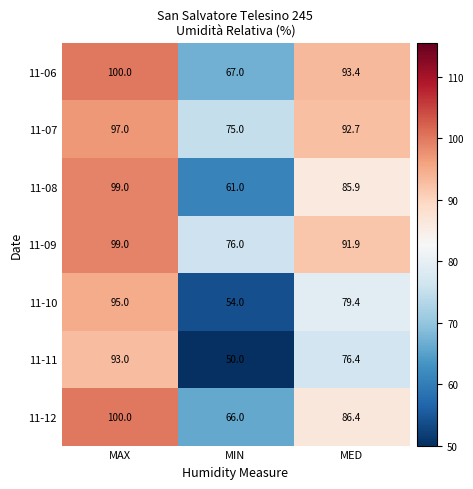

True or false: 11-11 has a value of 93.0 at MAX.

True